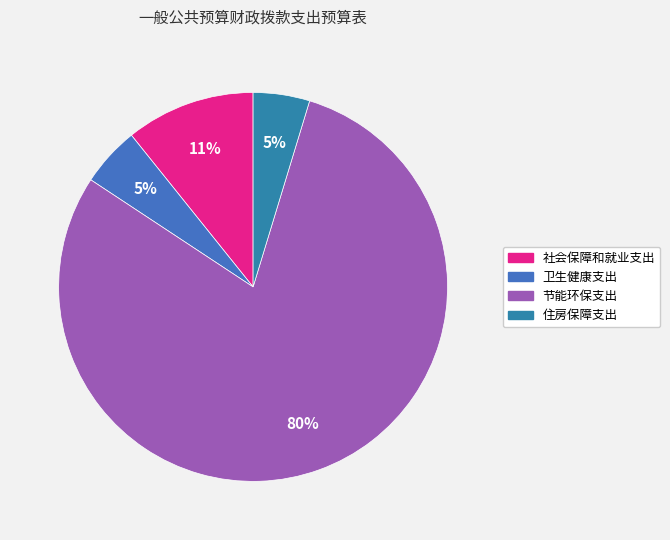

True or false: 住房保障支出 accounts for 5% of the total.

True